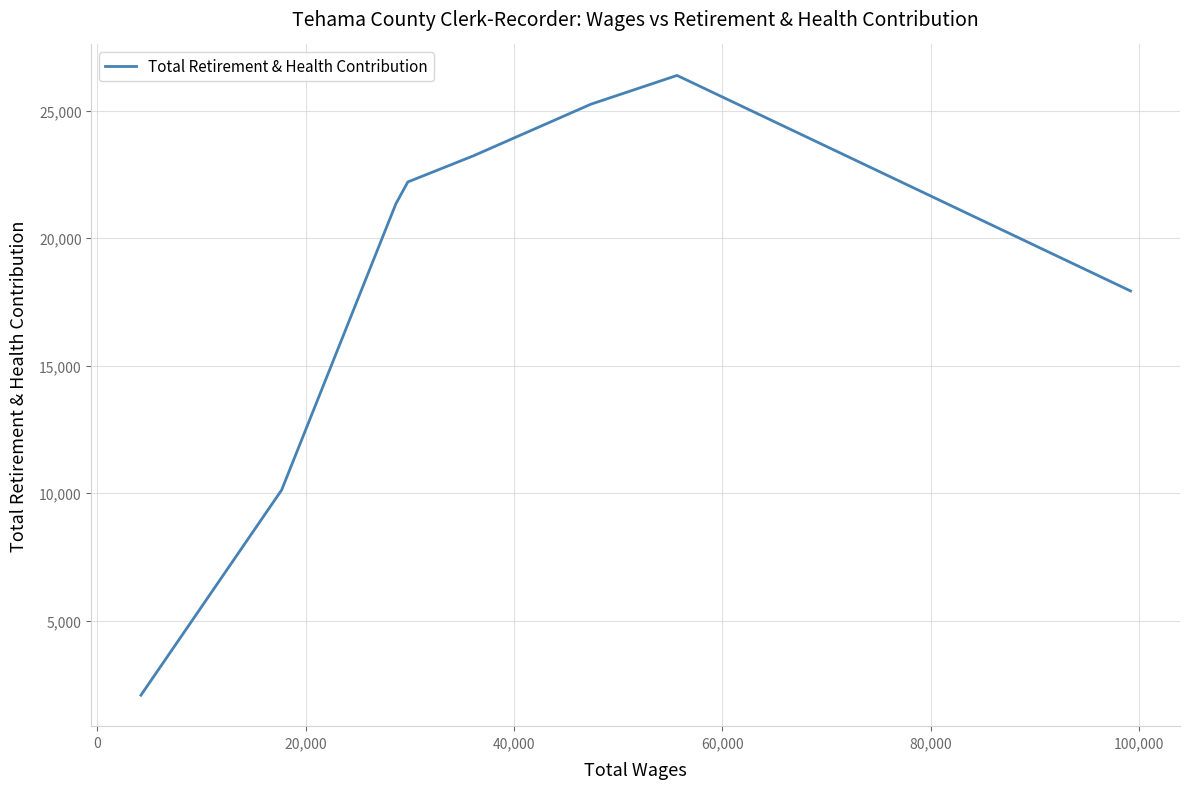

What is the smallest value displayed?

2071